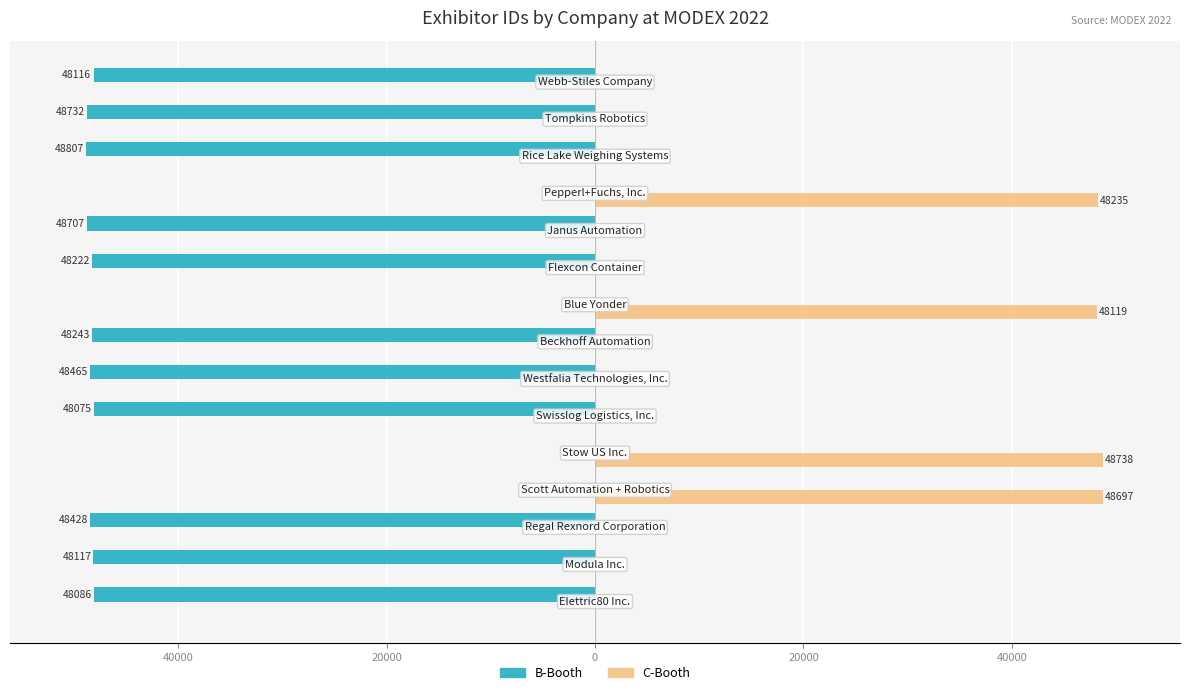

What is the sum of all B-Booth values?

-531998